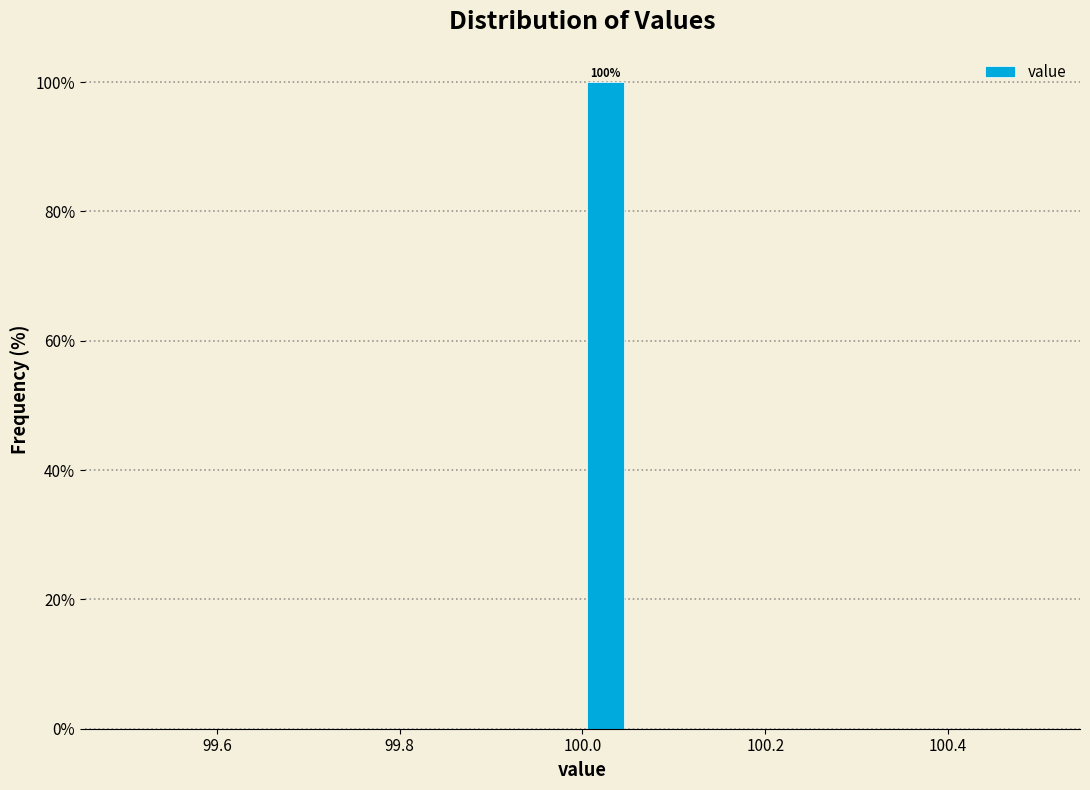

Read against the x-axis, roughly where is the centre of the tallest bar?

100.02